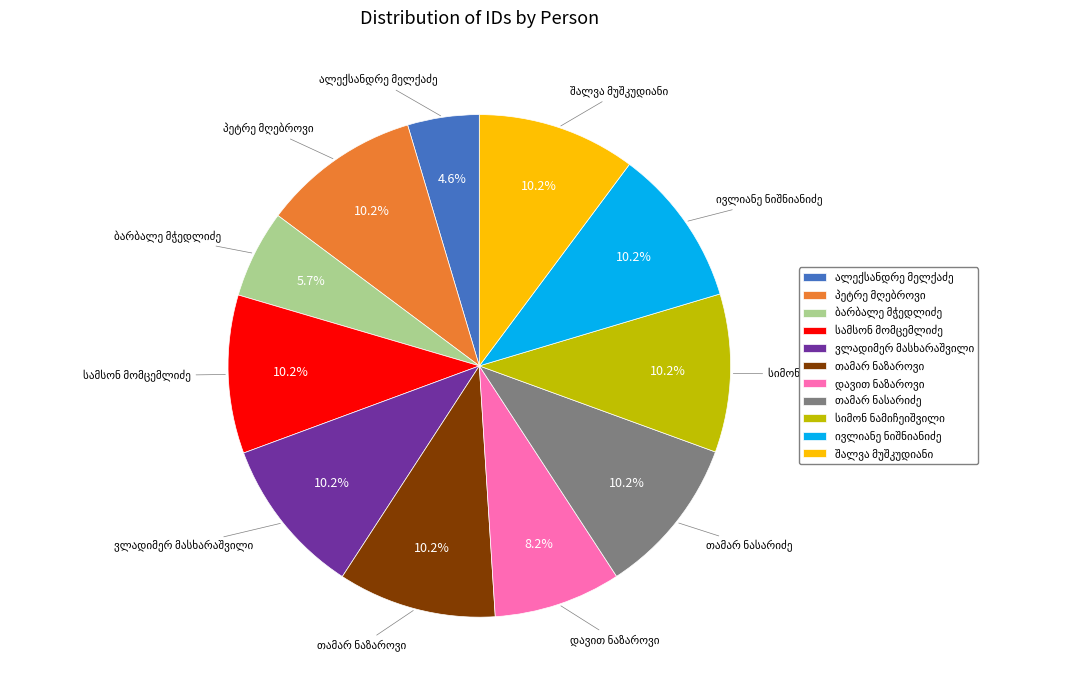

Does any single category account for the majority?

No